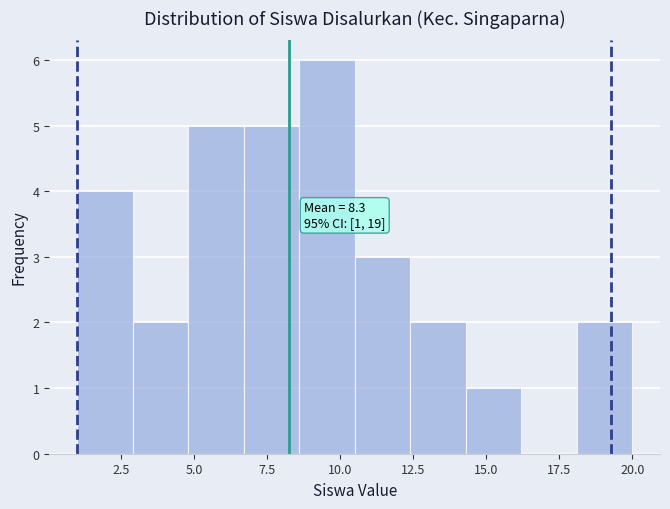

Around what value on the x-axis is the tallest bar? Give the approximate position of its centre, as read against the axis.

9.5